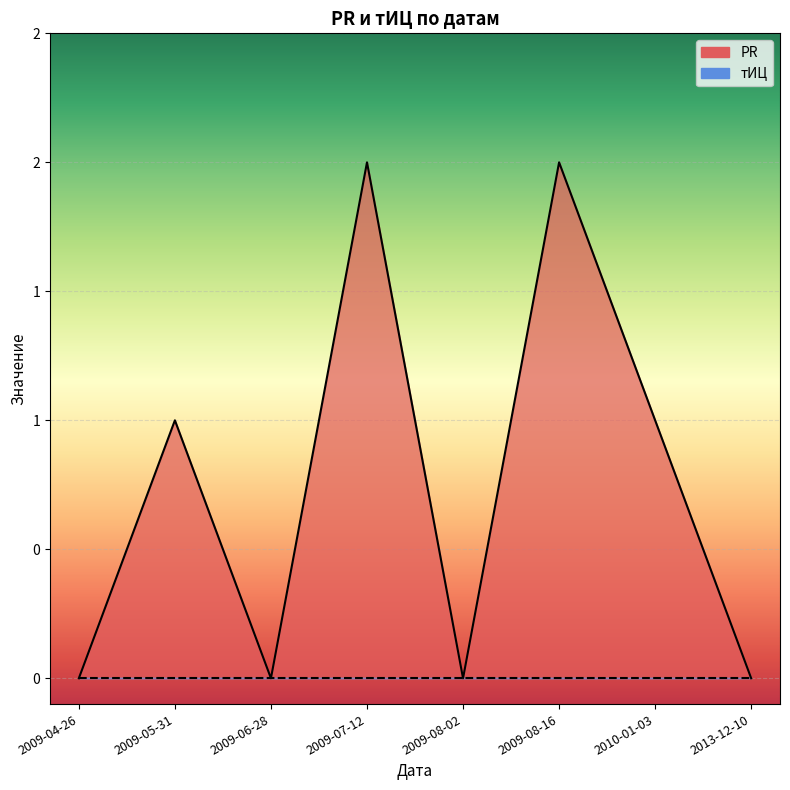

How many positive values are there?

4